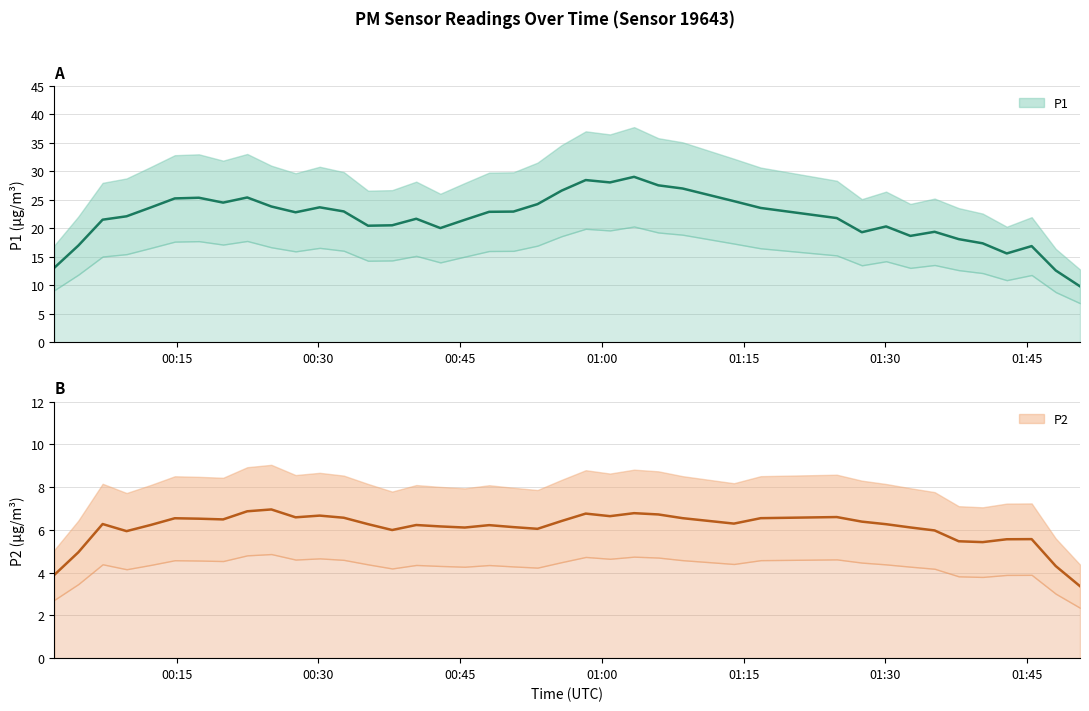

What is the sum of all P1 values?

897.0